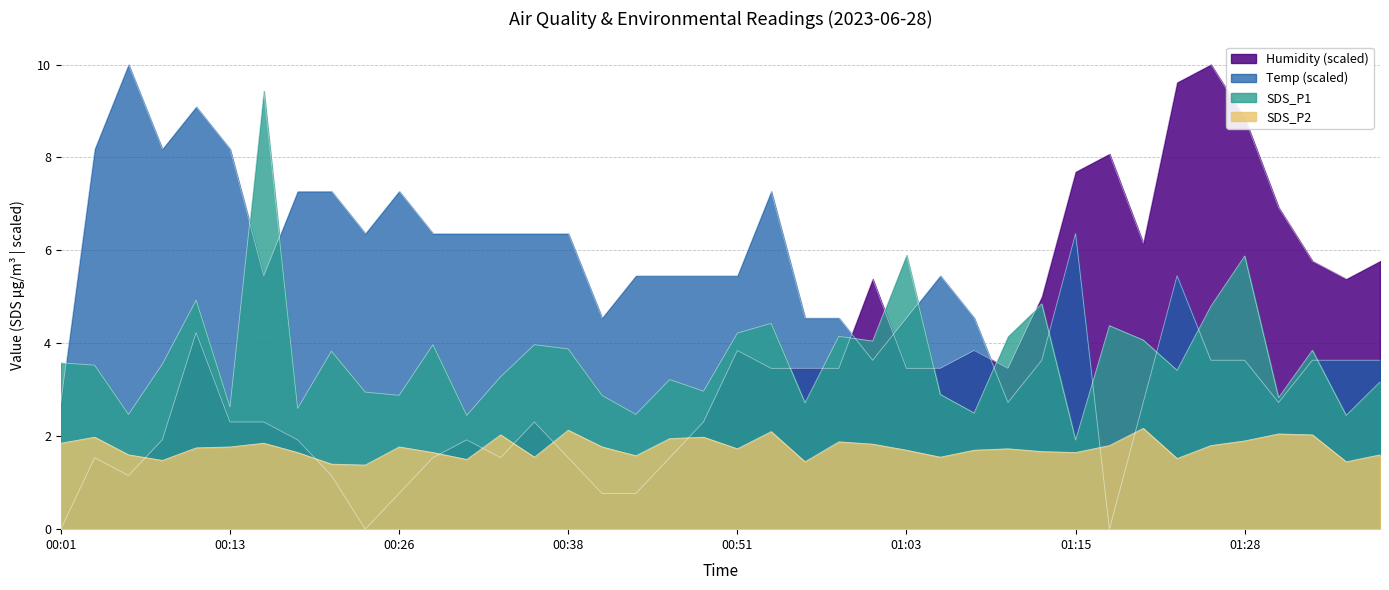

Read the Humidity value at 00:48.

2.3